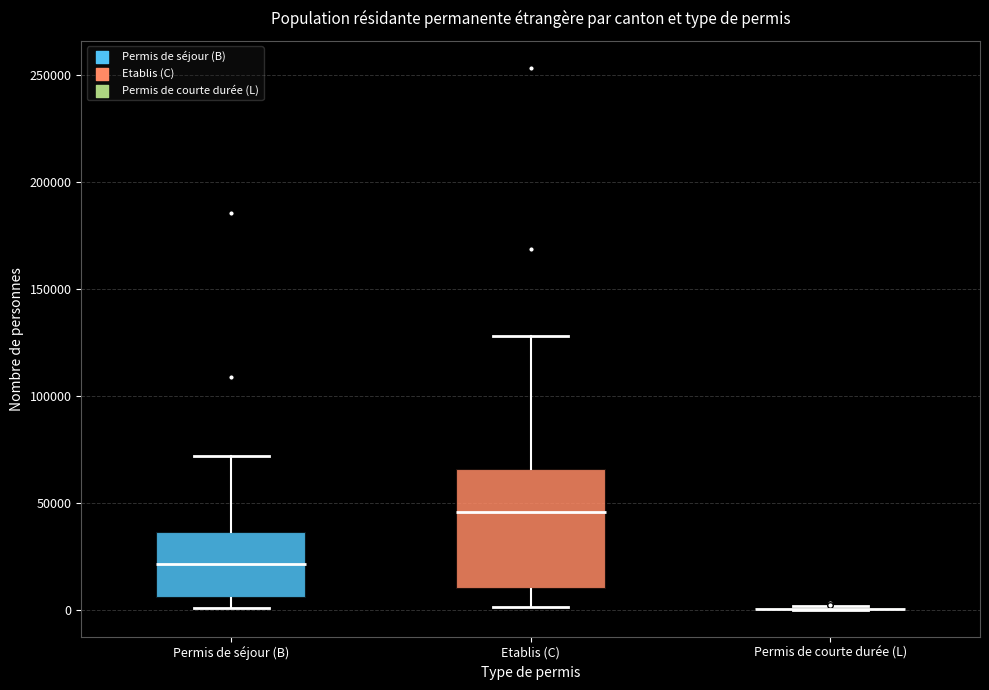

Reading left to right, transcribe this box plot: for each box, give where its median line is, the range the box spans, and where its two whiskers end, as read against the y-axis. The values are not printed on the chart, so give them approximately, as read against the axis.

Permis de séjour (B): median 20000, box 5000 to 35000, whiskers 0 to 70000
Etablis (C): median 45000, box 10000 to 65000, whiskers 0 to 130000
Permis de courte durée (L): box collapsed to a line at 0, whiskers 0 to 0